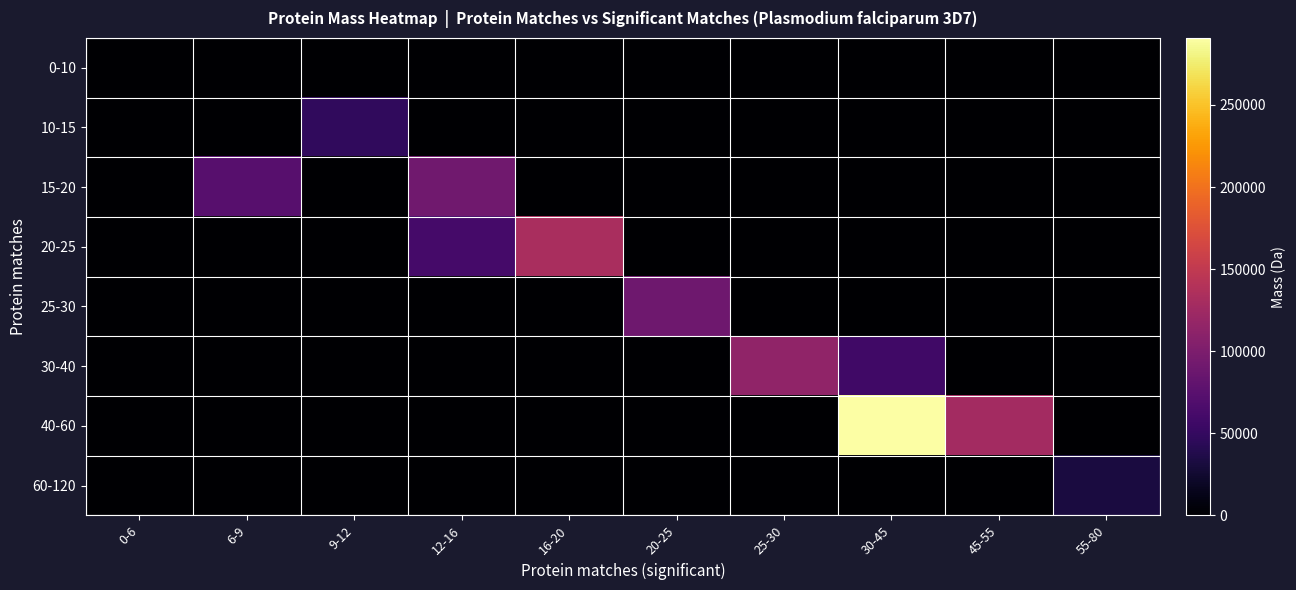

Which series has the largest total across all categories?

40-60